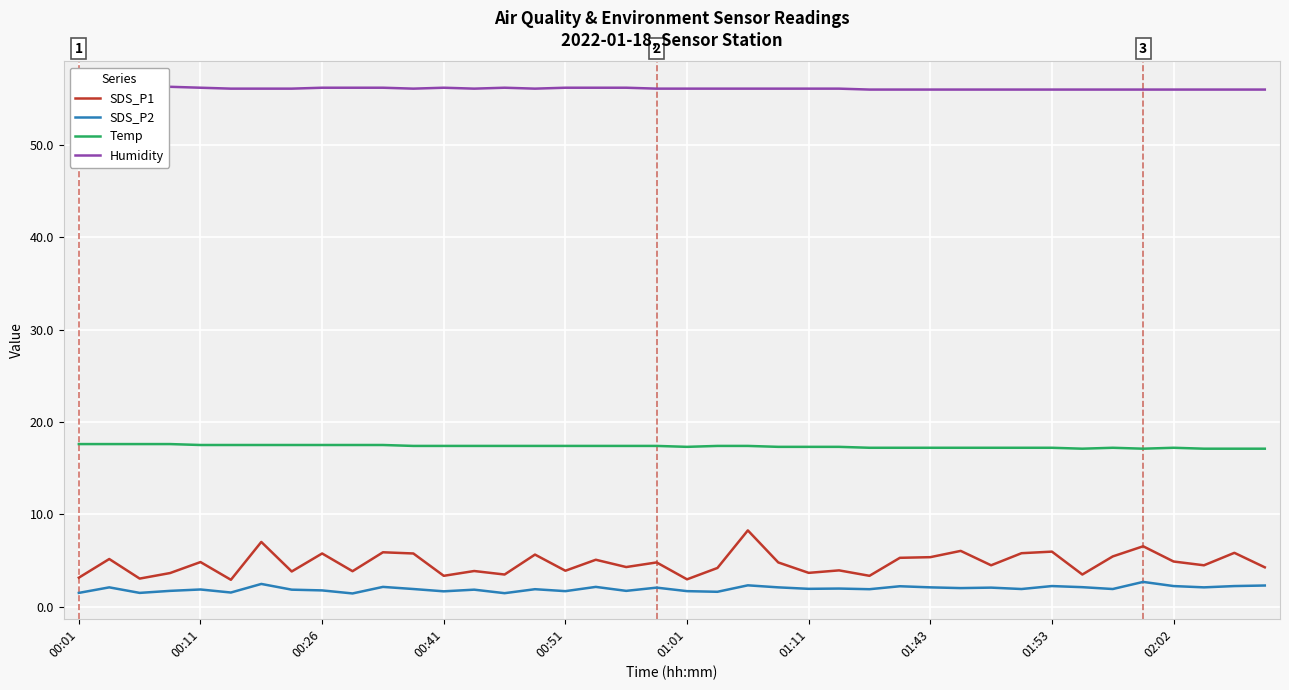

What is the minimum value for SDS_P1?

2.9